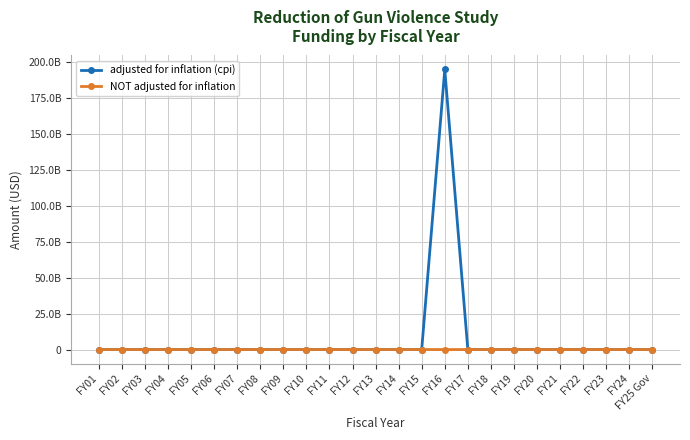

True or false: NOT adjusted for inflation has a value of 73483 at FY24.

False